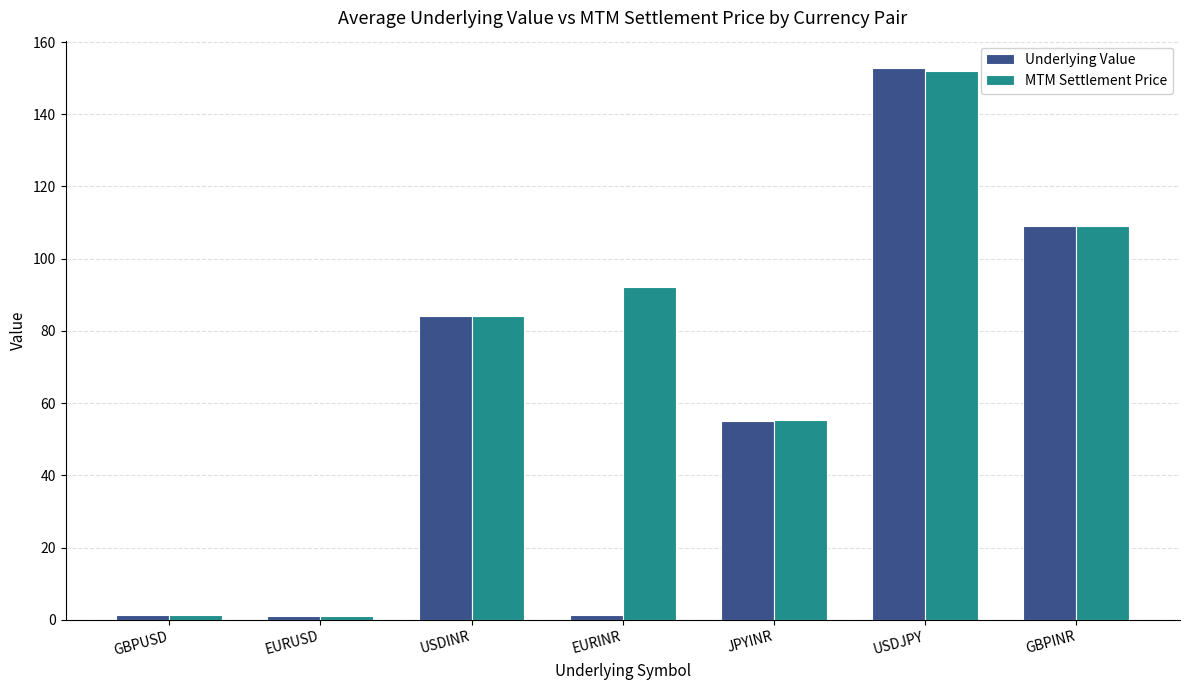

What is the maximum value shown in the chart?

152.7